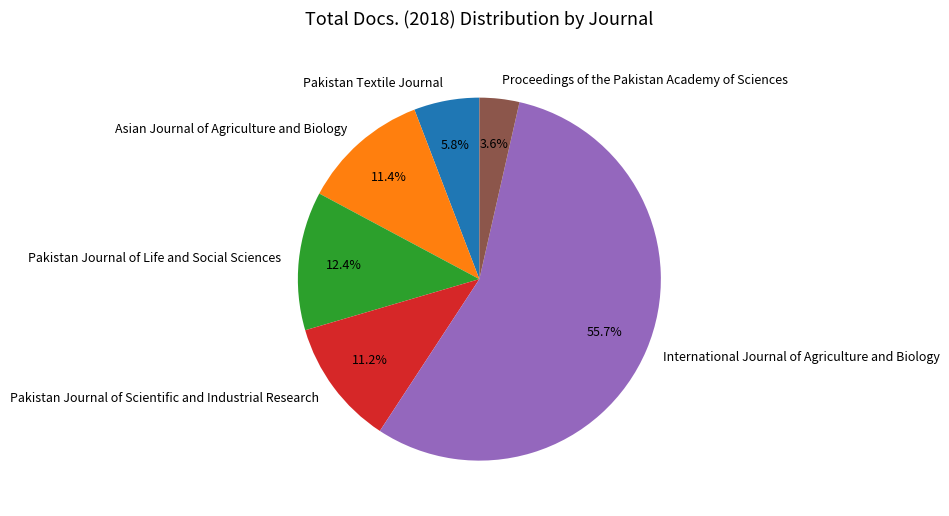

To the nearest percent, what is the difference between the Proceedings of the Pakistan Academy of Sciences and Pakistan Textile Journal slice percentages?

2%